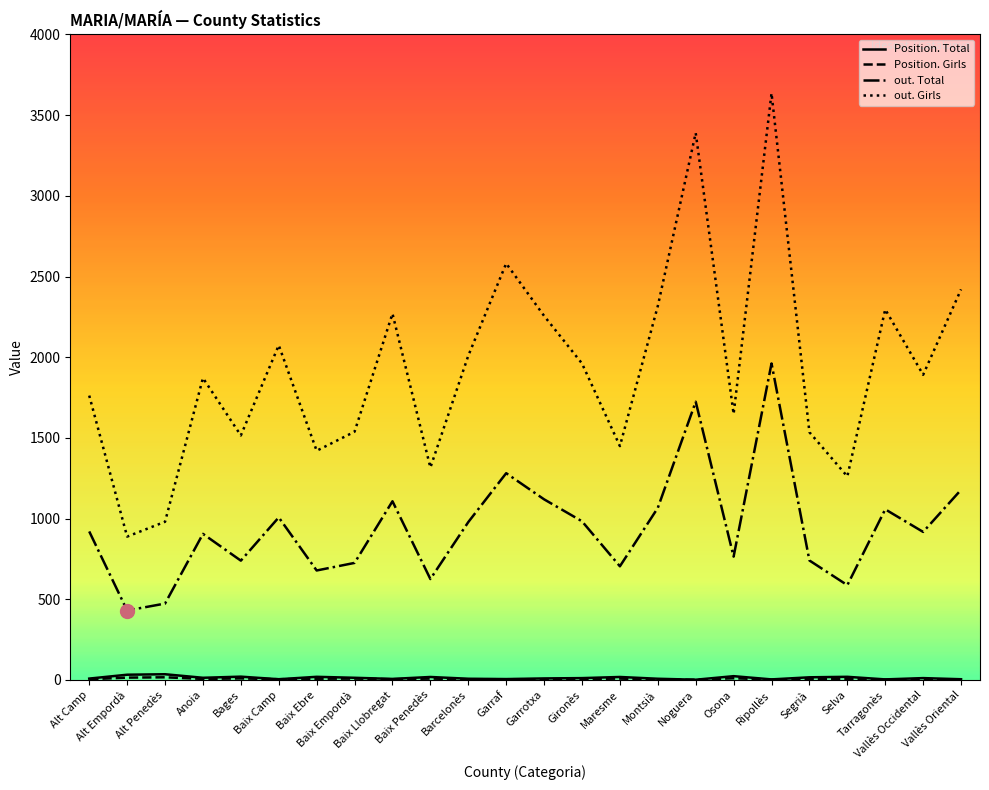

True or false: out. Total and out. Girls cross at least once.

False